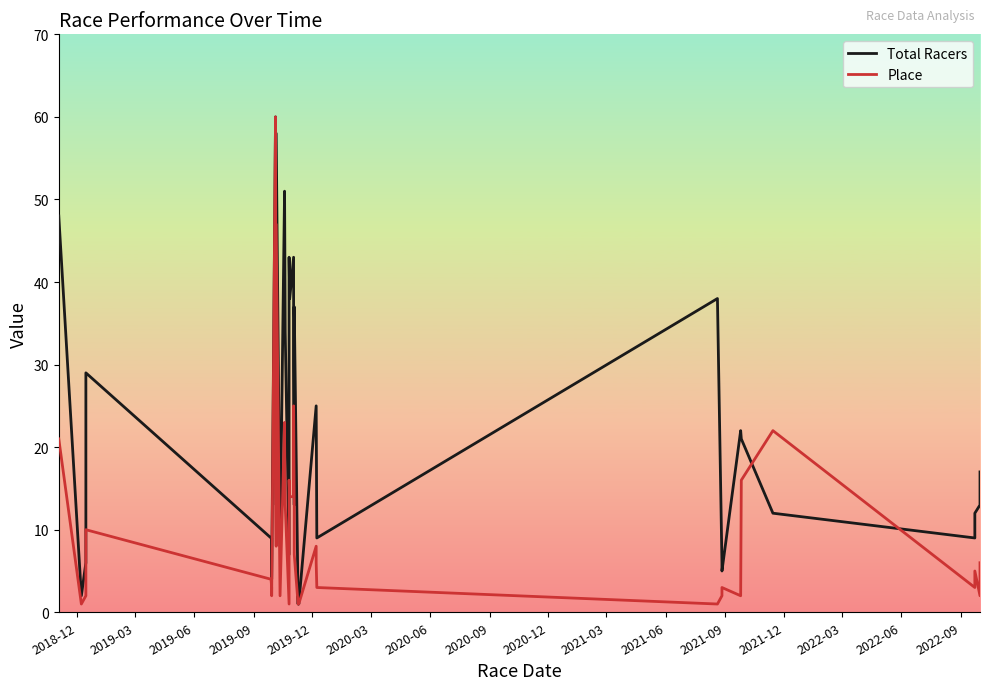

What are all the series names shown in the legend?

Total Racers, Place